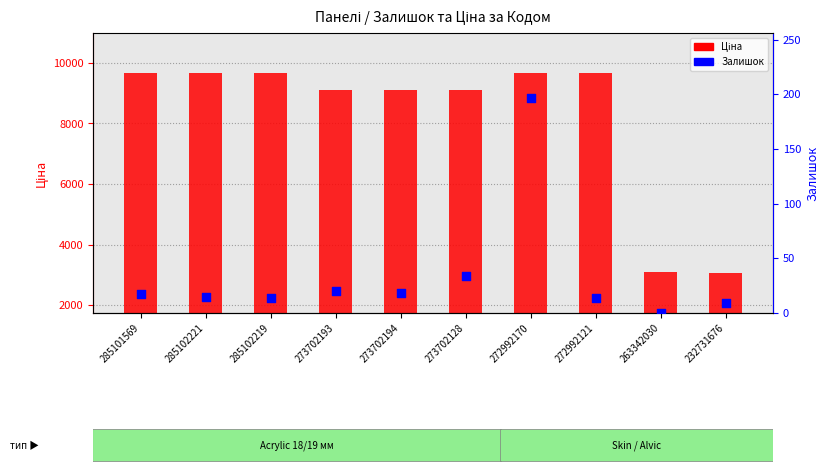

Is the value of Залишок at 232731676 greater than the value of Ціна at 285102221?

No